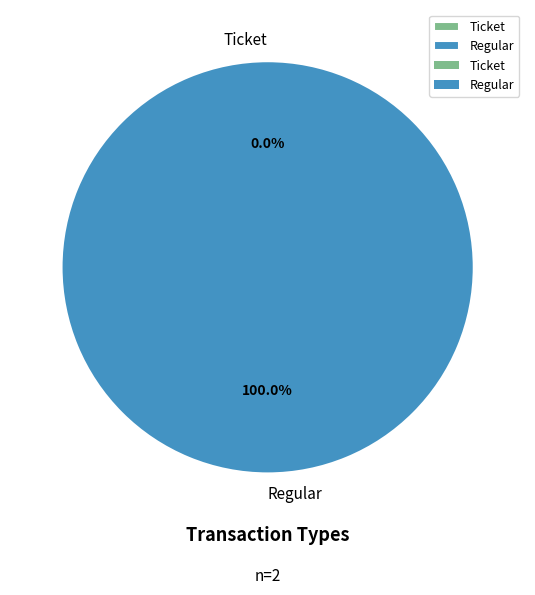

How many segments does this pie chart have?

2